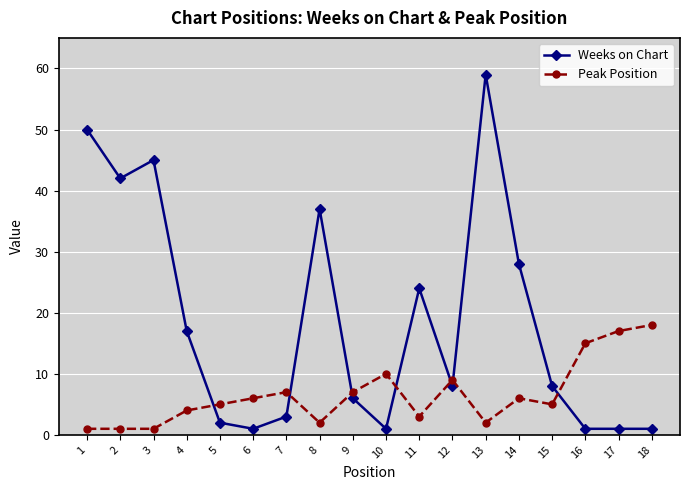

What is the value of the Weeks on Chart point at the 15th from the left?

8